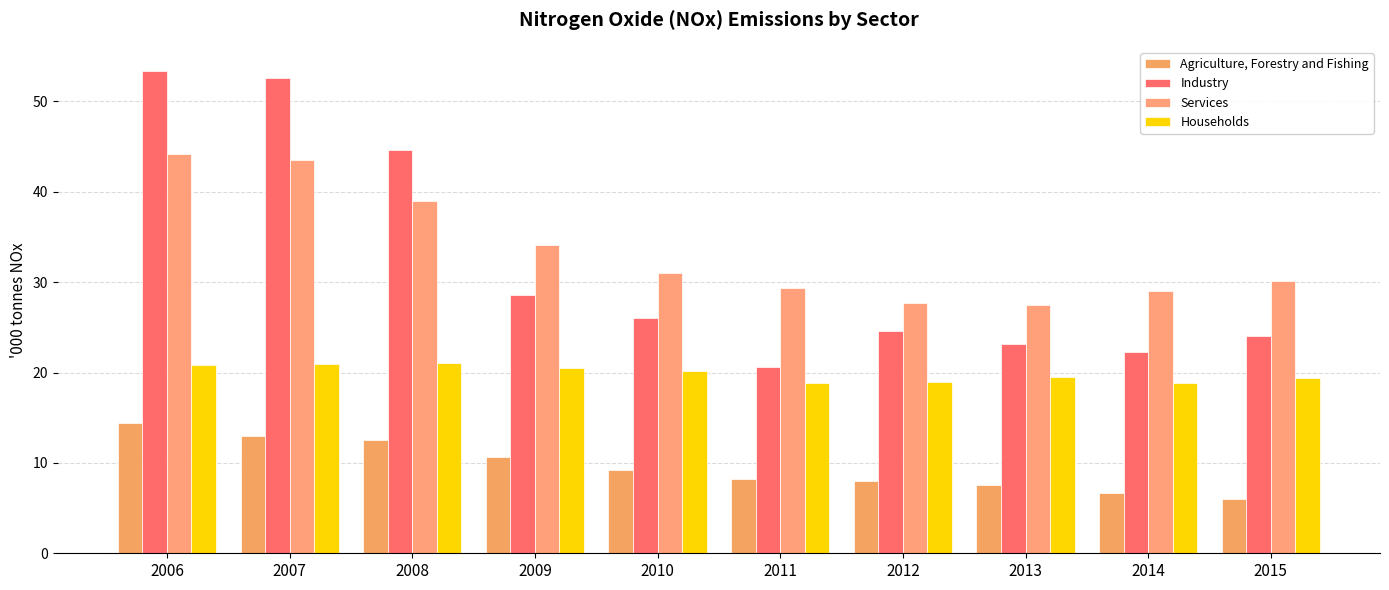

At which label is Agriculture, Forestry and Fishing closest to 10?

2009